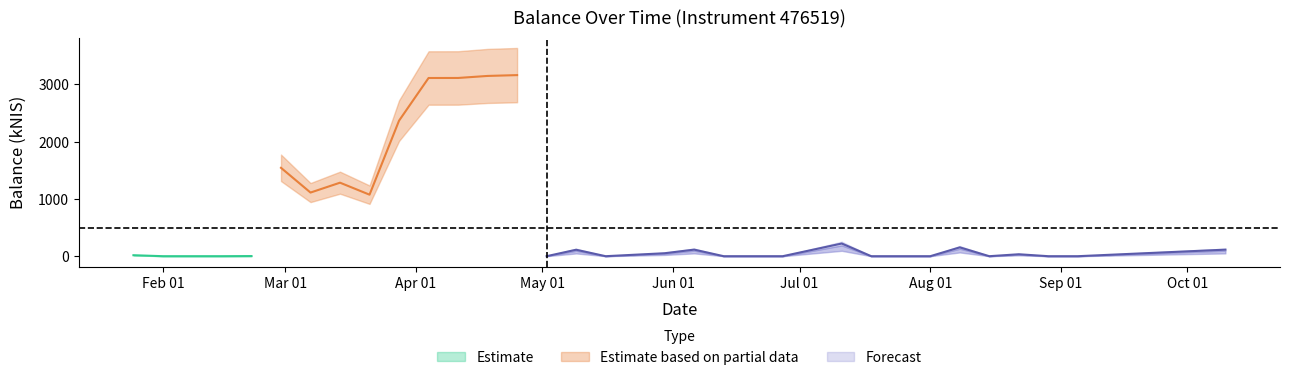

How many data points are less than 51?

14